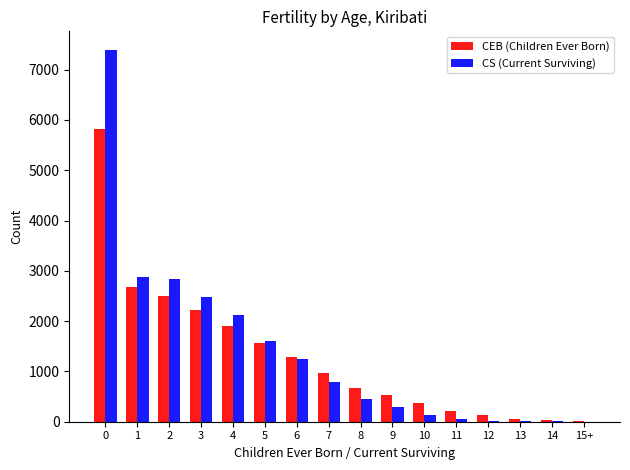

The value of CS (Current Surviving) at 5 is 1605. True or false?

True